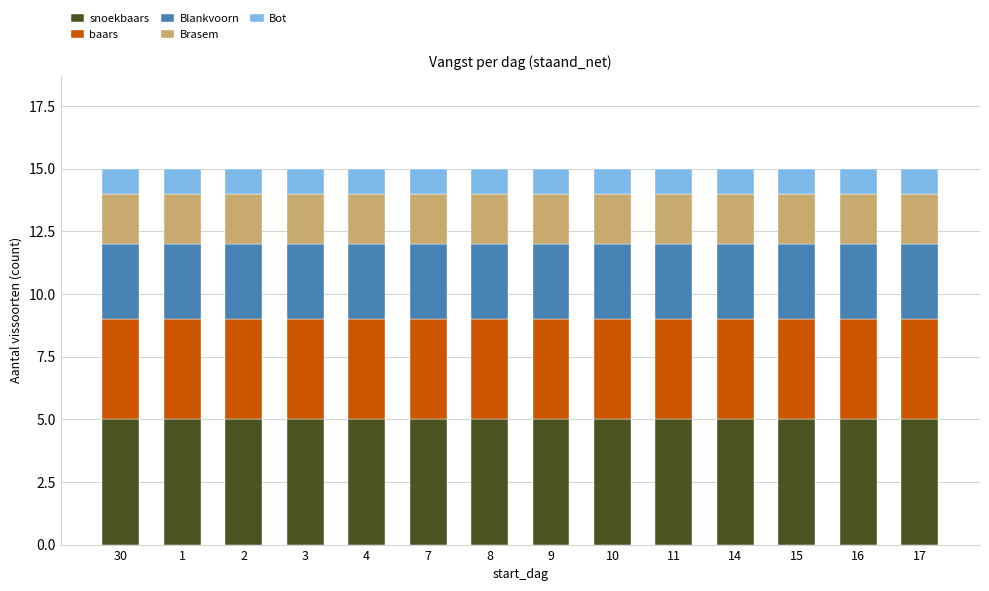

The value of Blankvoorn at 10 is 3. True or false?

True